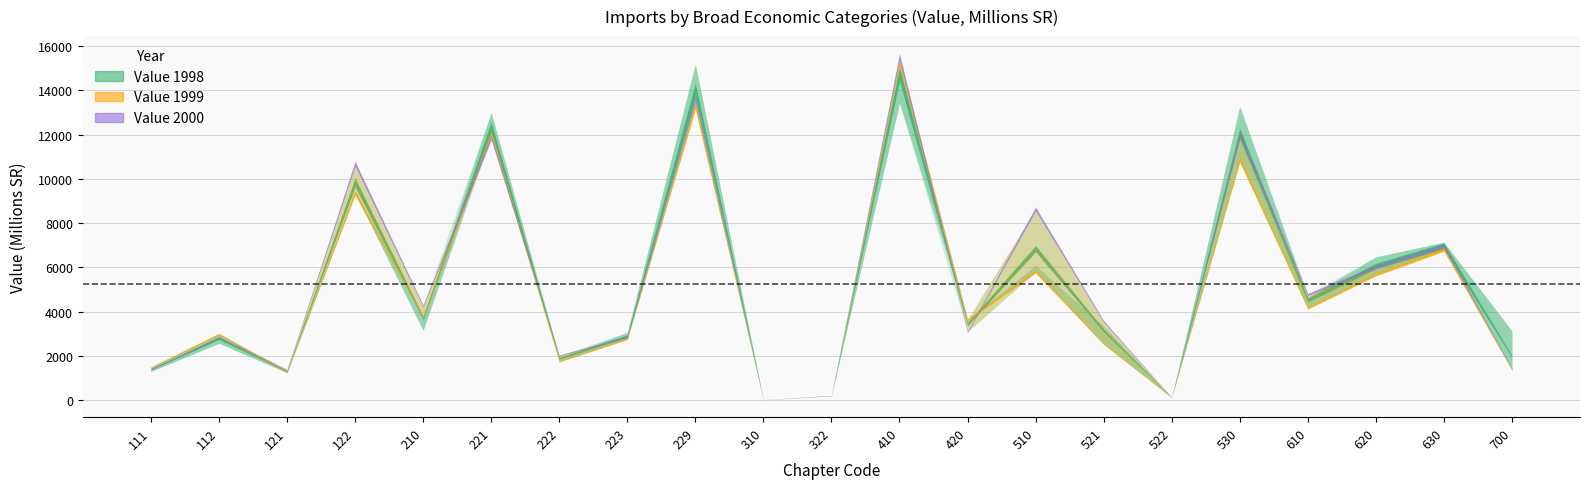

Which label corresponds to the largest value in the chart?

410